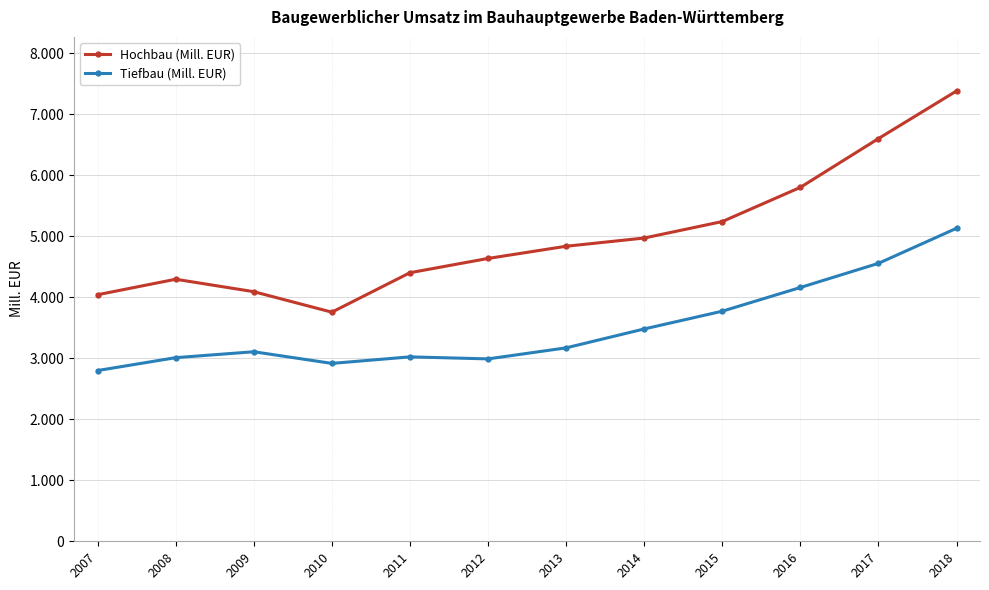

Is it true that Hochbau (Mill. EUR) equals 3483 at 2018?

False